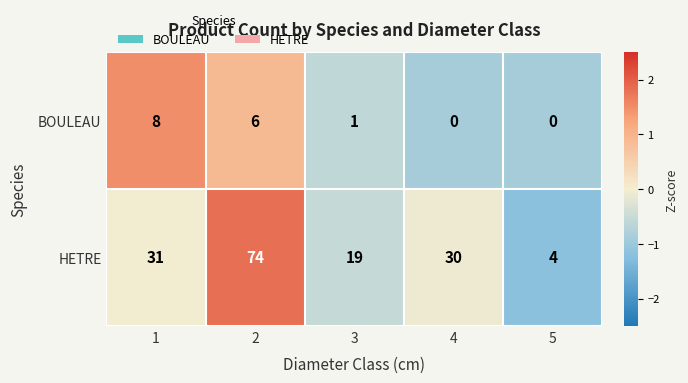

Is it true that HETRE equals 4 at 3?

False